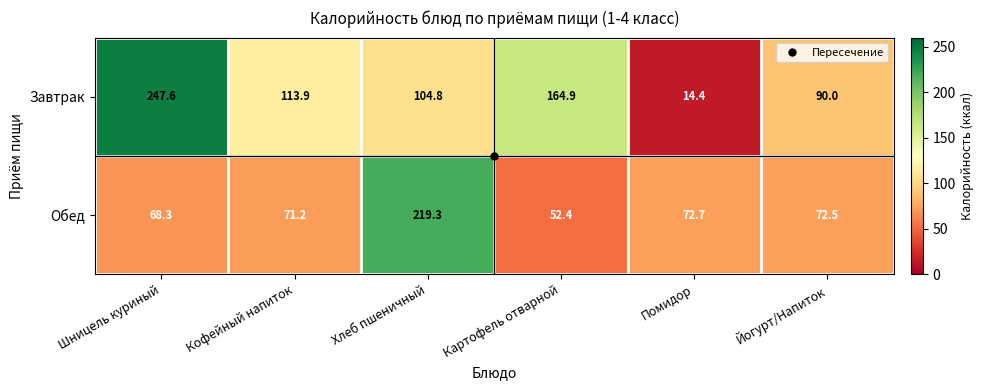

At how many categories does at least one series exceed 216?

2